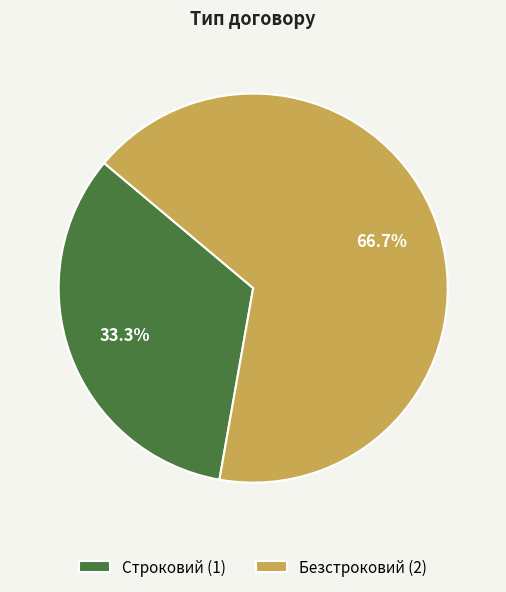

What percentage is NOT represented by Строковий?

66.7%